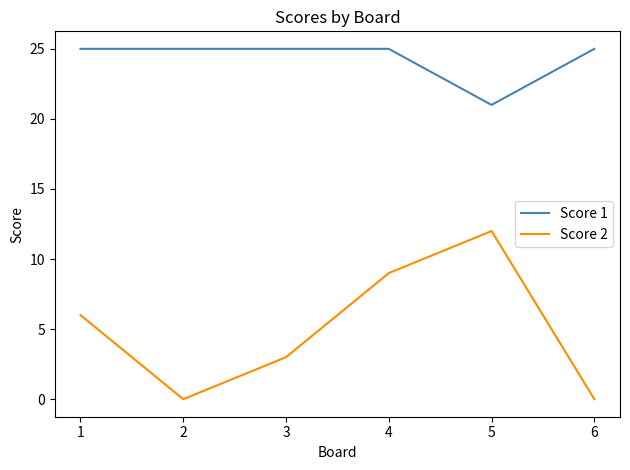

Where is Score 2 nearest to the value 6?

1